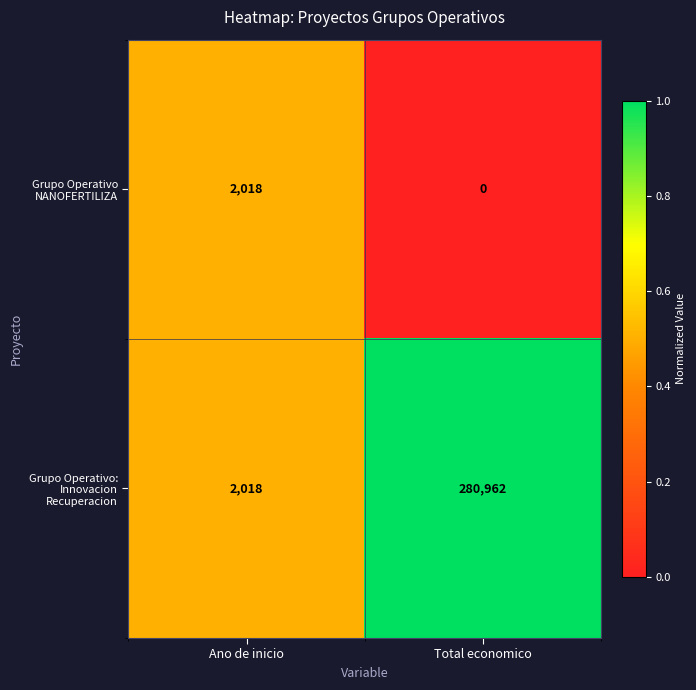

Which label corresponds to the smallest value in the chart?

Total economico